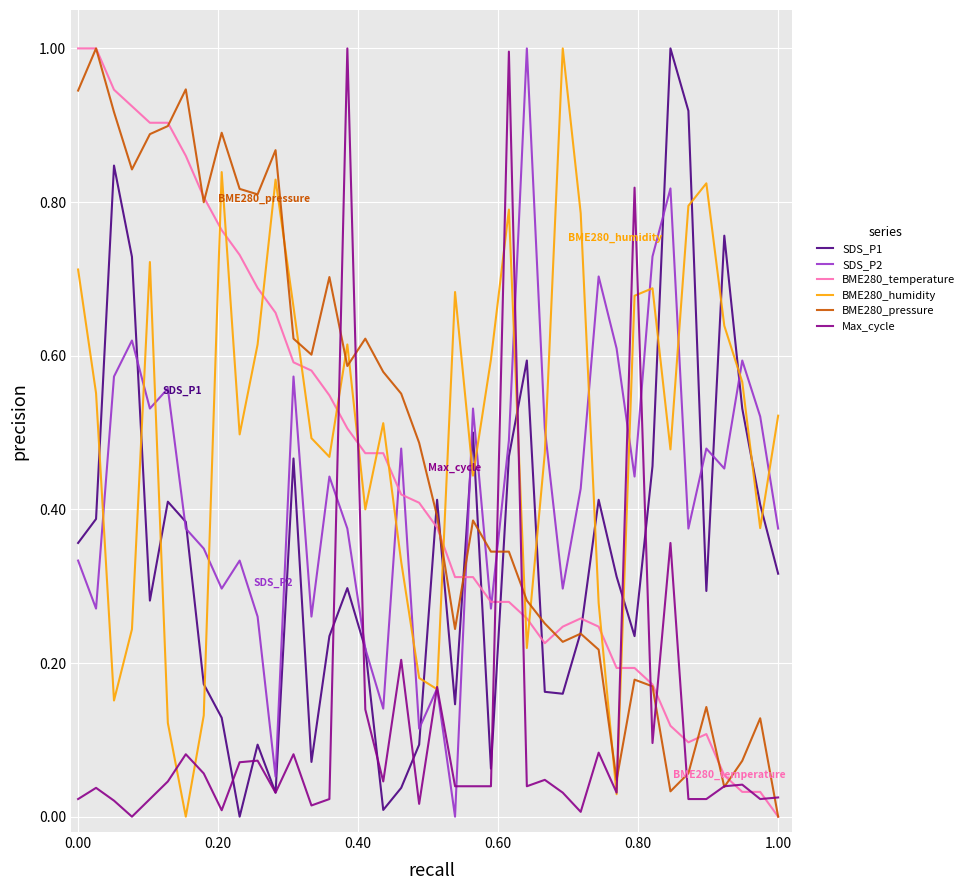

What is the greatest value displayed?

1.0